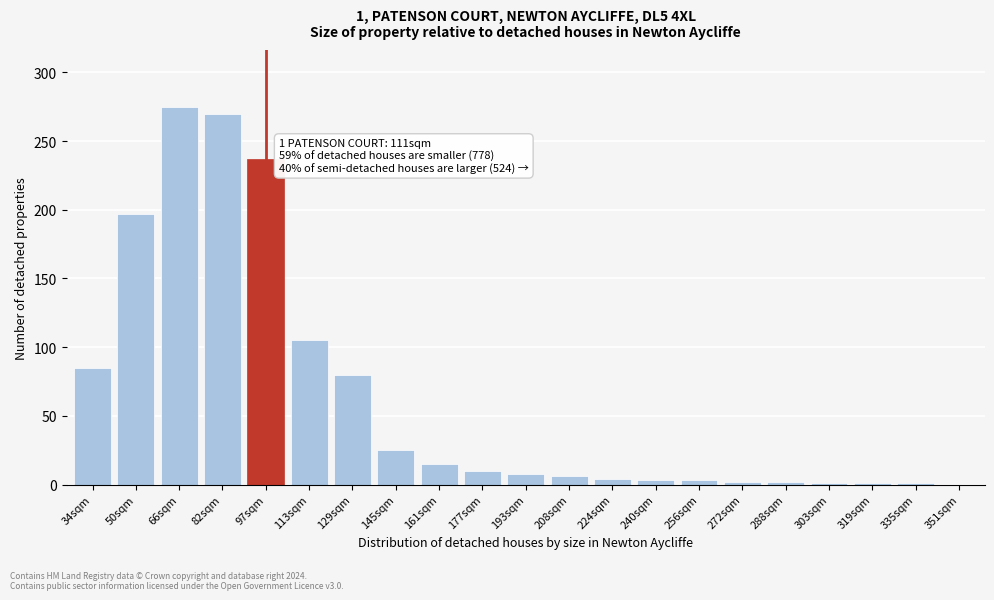

Which has a higher value, 66sqm or 193sqm?

66sqm